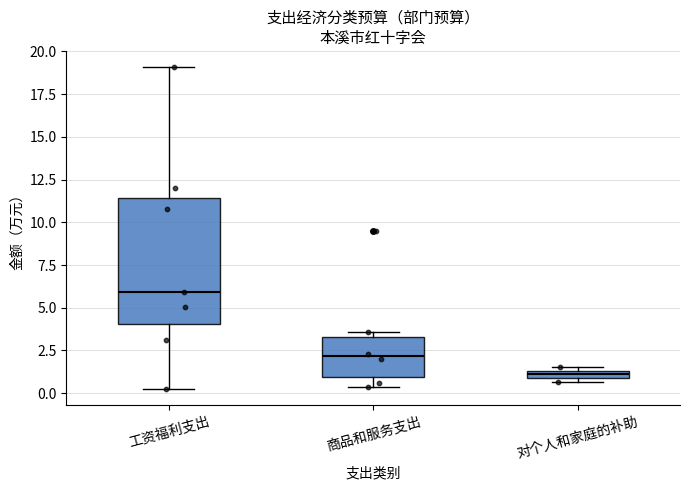

Which box is the tallest, from its lower edge to its upper edge?

工资福利支出